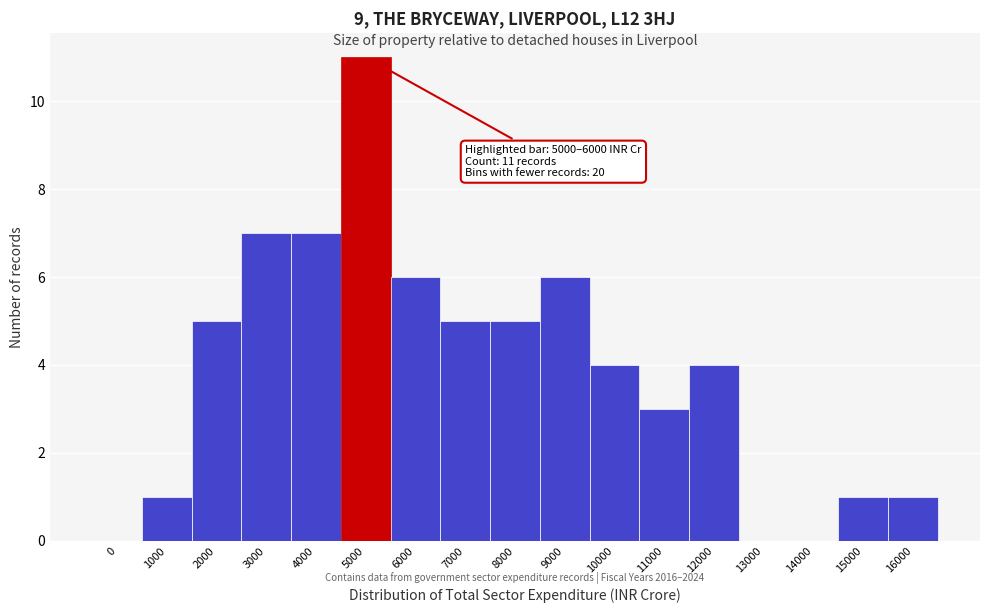

Reading right to left, extract all data points from this chart.

16000=1	15000=1	14000=0	13000=0	12000=4	11000=3	10000=4	9000=6	8000=5	7000=5	6000=6	5000=11	4000=7	3000=7	2000=5	1000=1	0=0